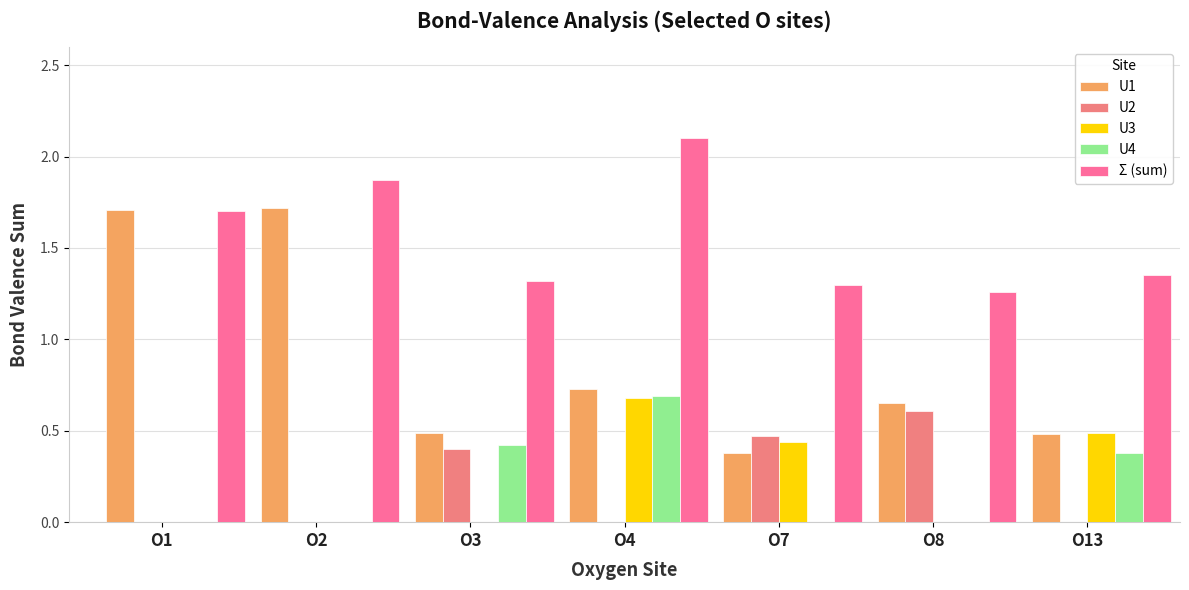

What is the total value across all series at O7?

2.6